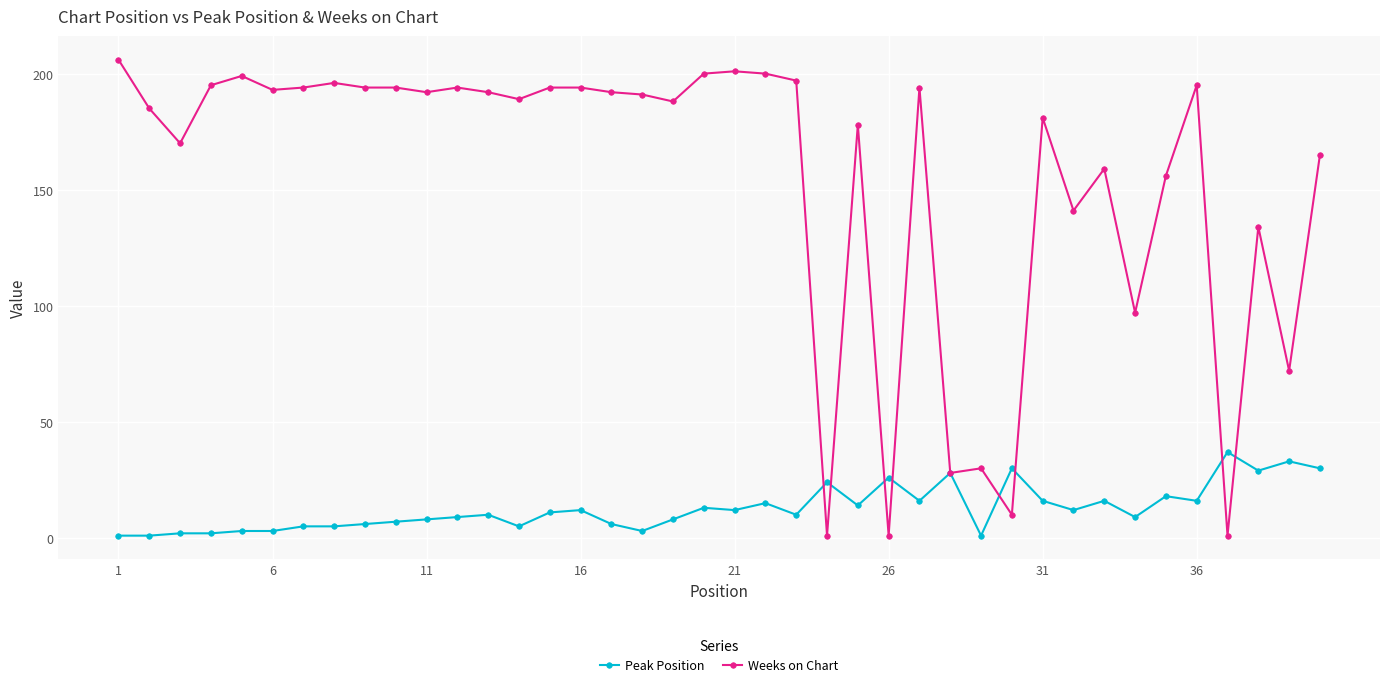

Which series has the largest total across all categories?

Weeks on Chart